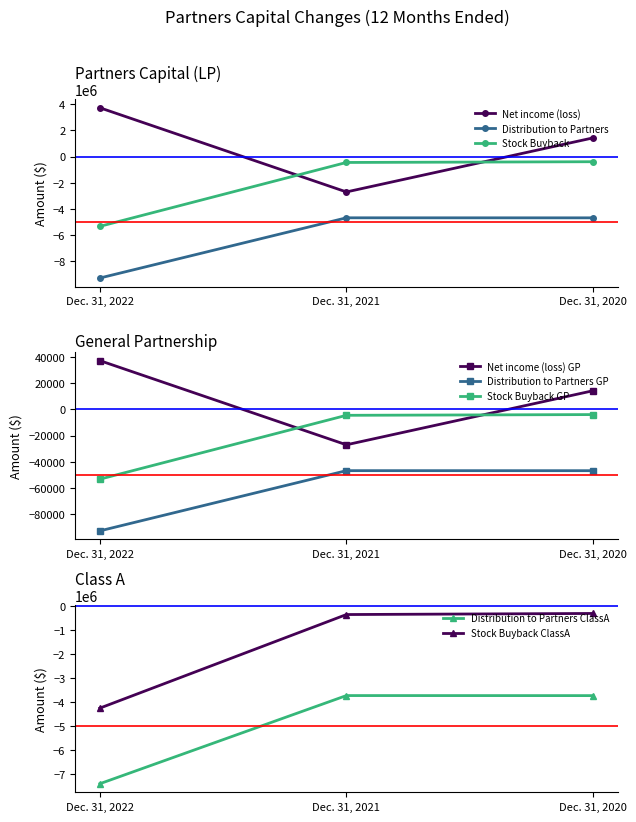

At how many categories does at least one series exceed -3081888?

3